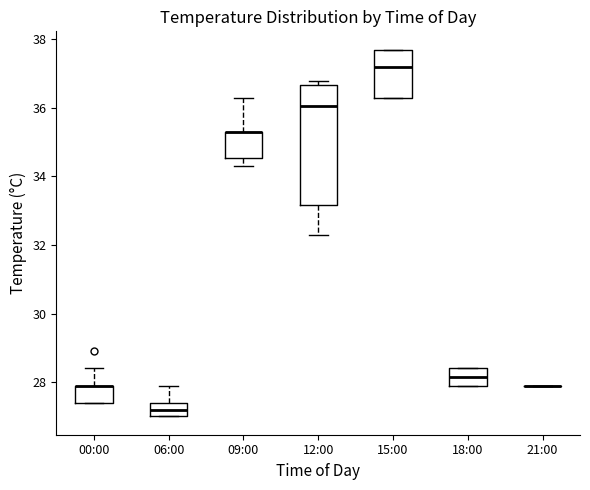

Reading left to right, transcribe this box plot: for each box, give where its median line is, the range the box spans, and where its two whiskers end, as read against the y-axis. The values are not printed on the chart, so give them approximately, as read against the axis.

00:00: median 28.0 (drawn on the box's upper edge), box 27.4 to 28.0, whiskers 27.4 to 28.4
06:00: median 27.2, box 27.0 to 27.4, whiskers 27.0 to 28.0
09:00: median 35.4 (drawn on the box's upper edge), box 34.6 to 35.4, whiskers 34.4 to 36.4
12:00: median 36.0, box 33.2 to 36.6, whiskers 32.4 to 36.8
15:00: median 37.2, box 36.4 to 37.8, whiskers 36.4 to 37.8
18:00: median 28.2, box 28.0 to 28.4, whiskers 28.0 to 28.4
21:00: box collapsed to a line at 28.0, whiskers 28.0 to 28.0